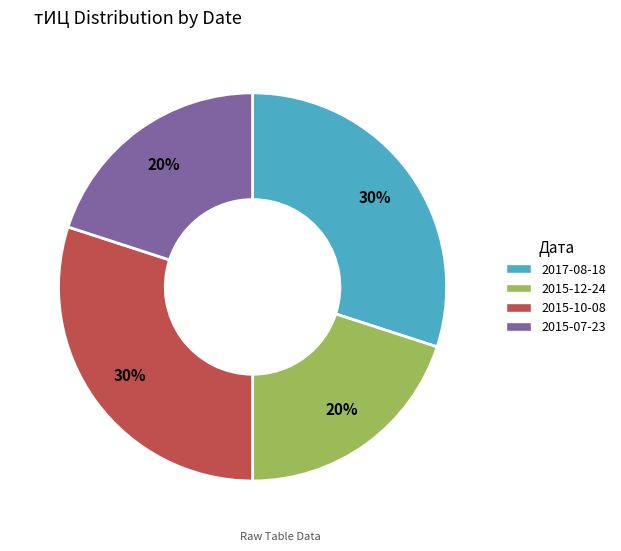

Is there a majority slice in this chart?

No